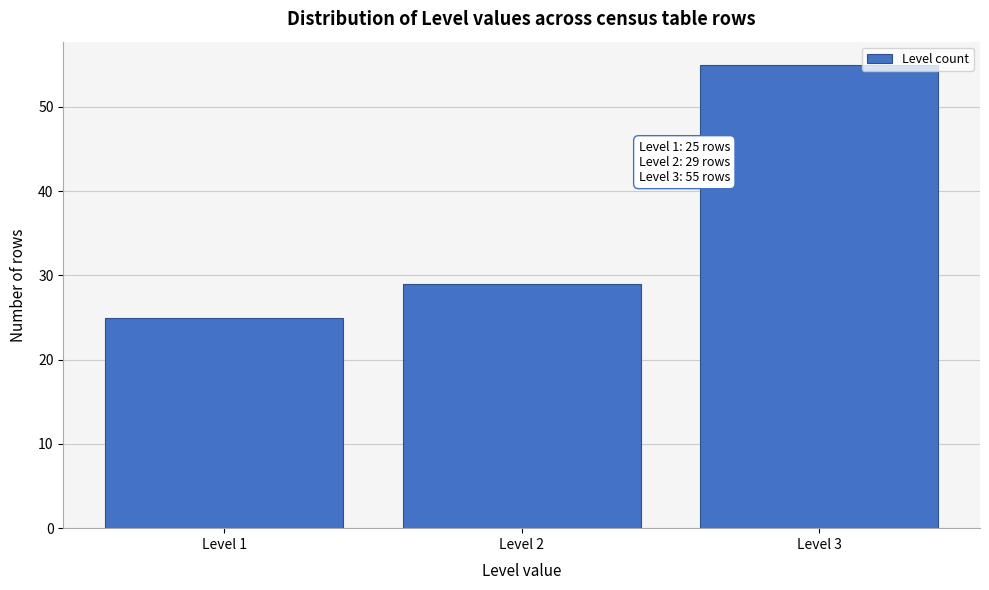

Reading left to right, transcribe all the data shown in this chart.

25	29	55